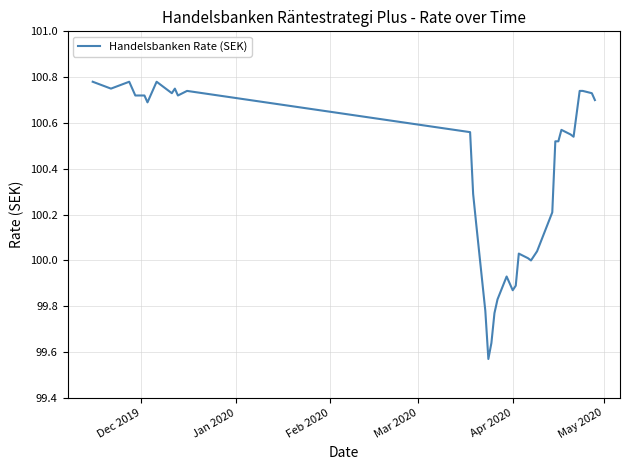

What is the sum of all values?

4014.7